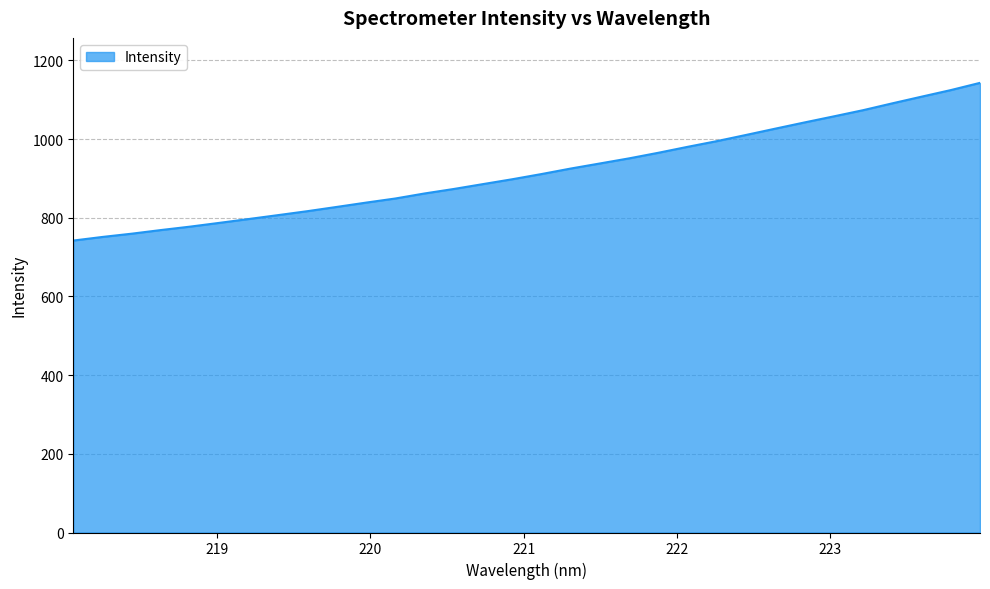

What is the difference between the maximum and minimum values?

400.9